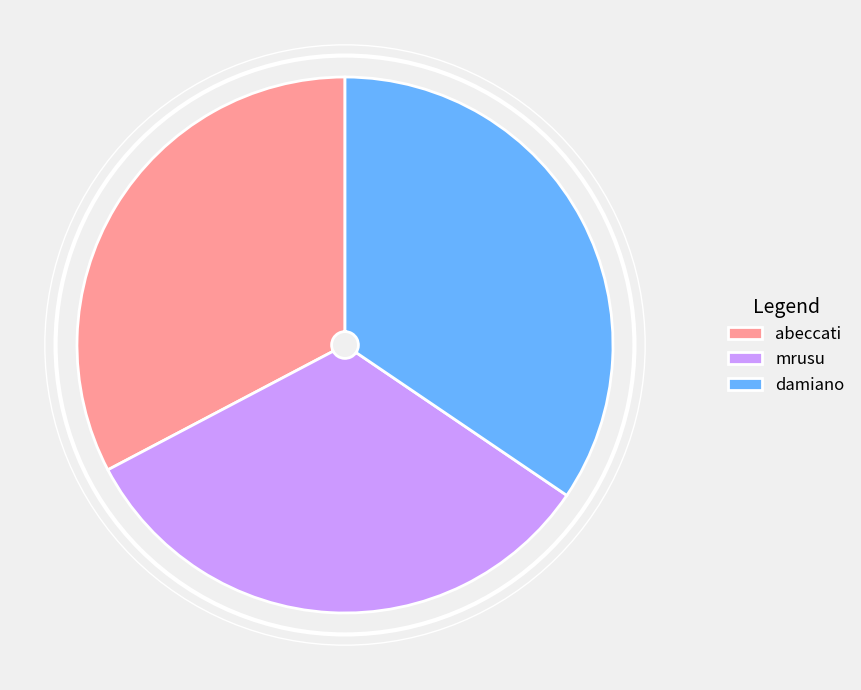

The damiano slice represents 44% of the pie. True or false?

False